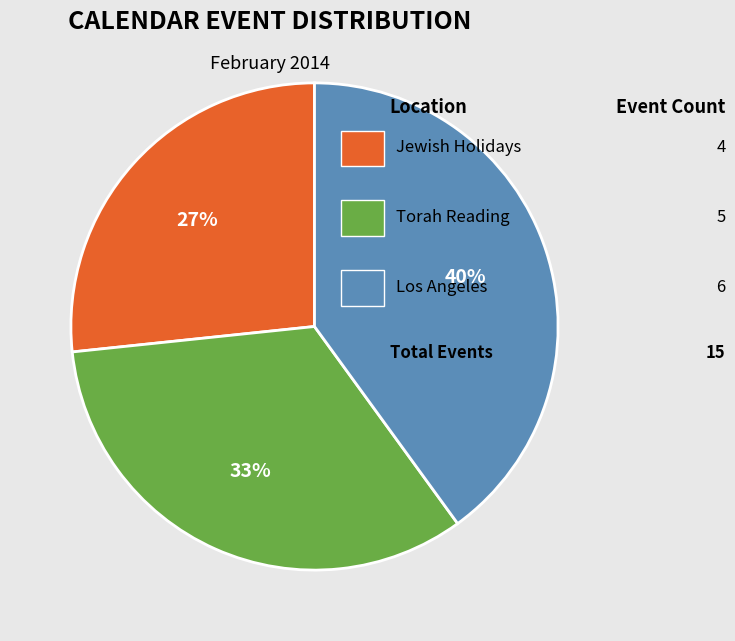

Is there a majority slice in this chart?

No